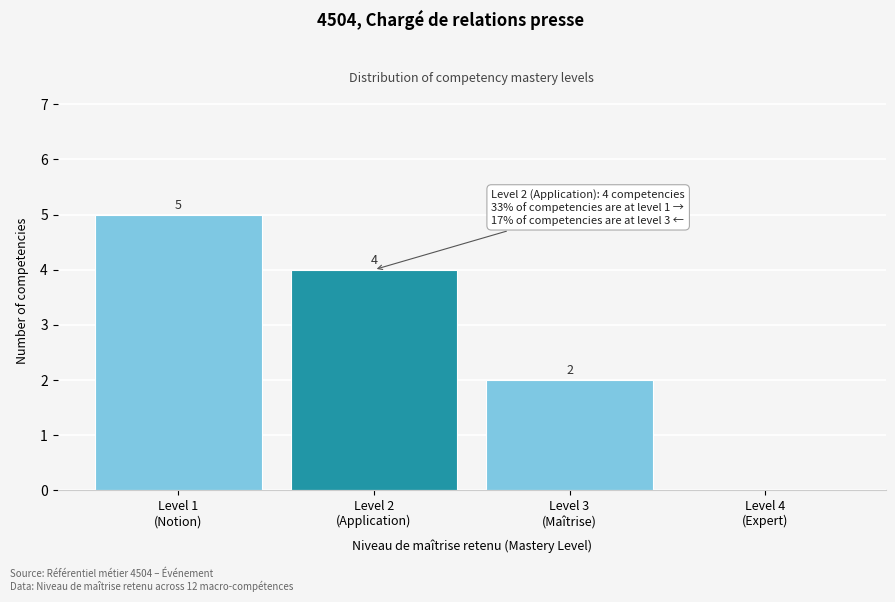

What is the sum of all values?

11